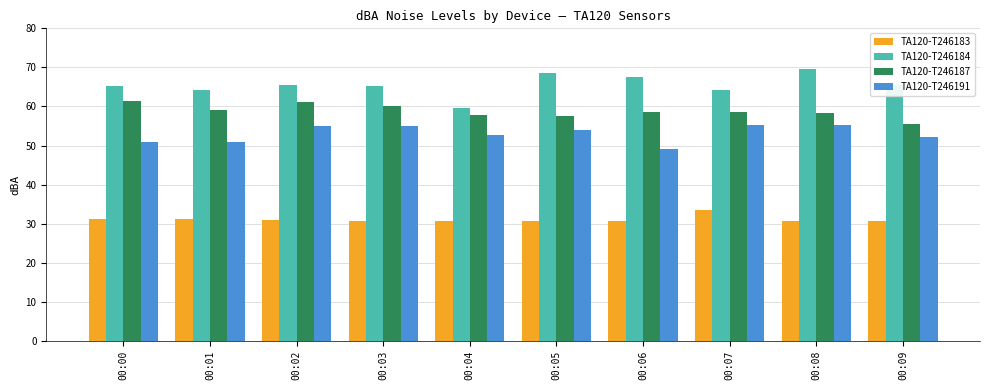

What is the total value across all series at 00:01?

205.5